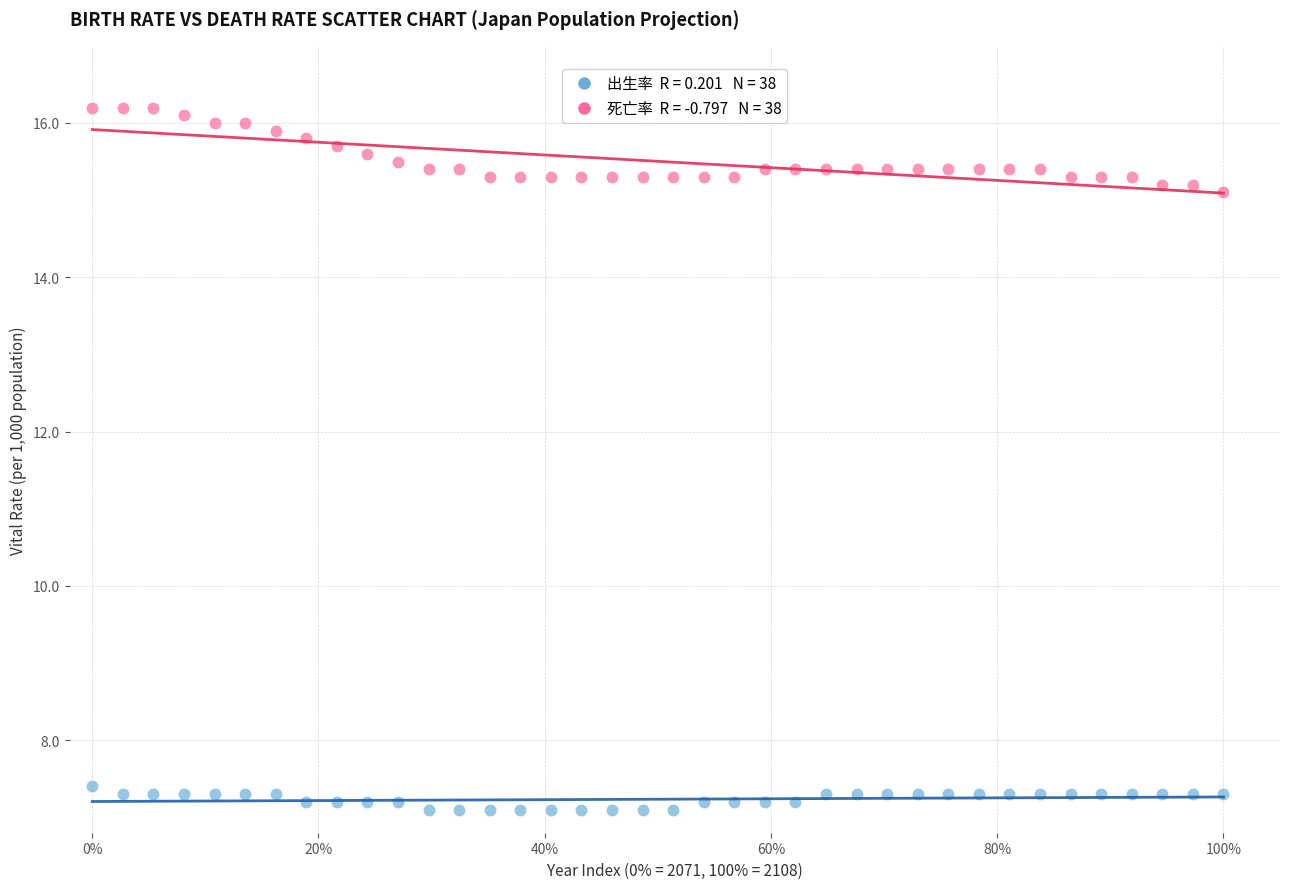

Across all data points, what is the range of X values (max minus min)?

100.0